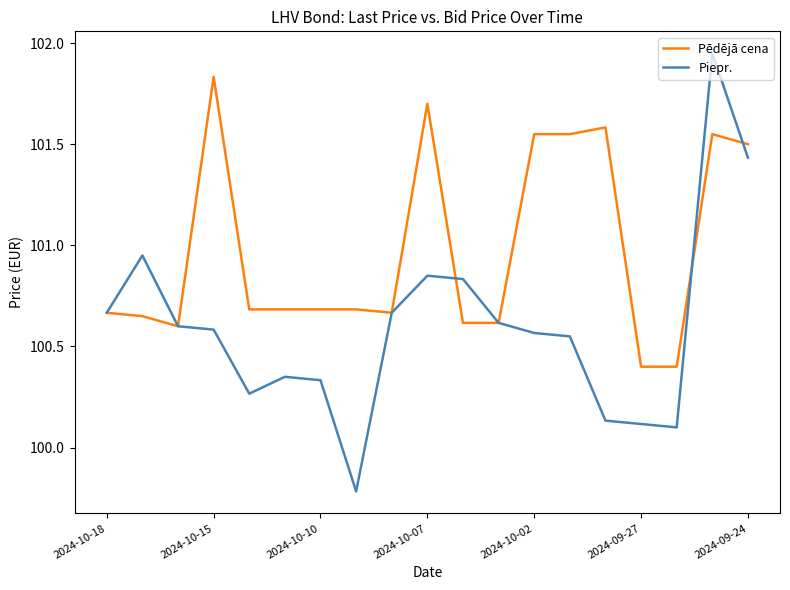

What is the smallest value displayed?

99.8